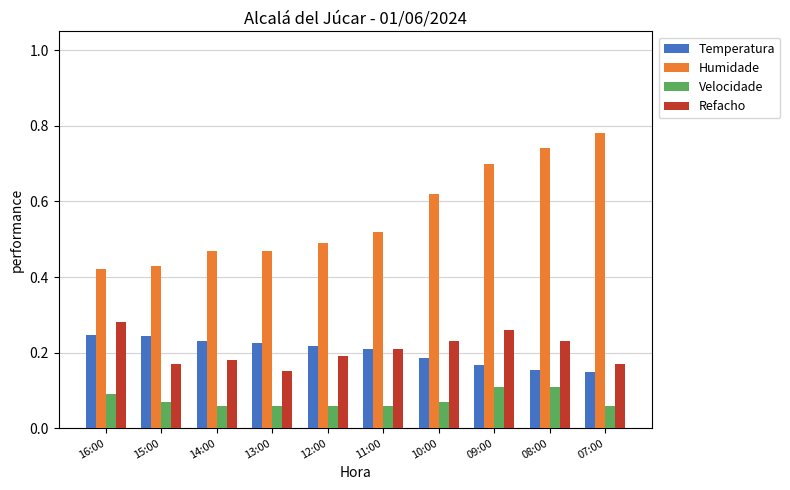

Is it true that Temperatura equals 0.2 at 14:00?

True